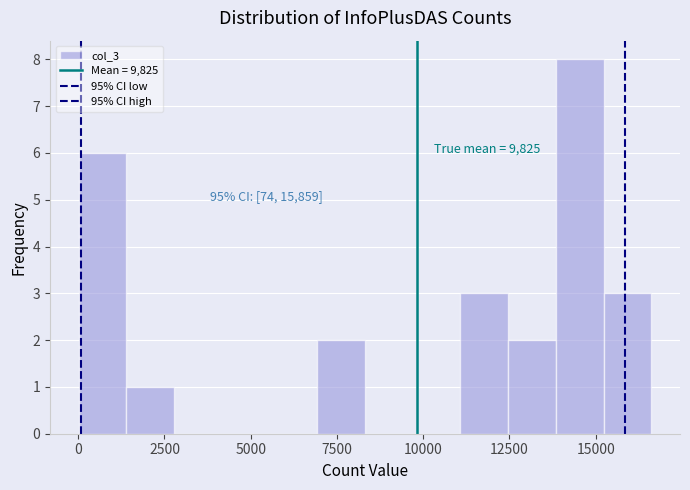

Read against the x-axis, roughly where is the centre of the tallest bar?

14500